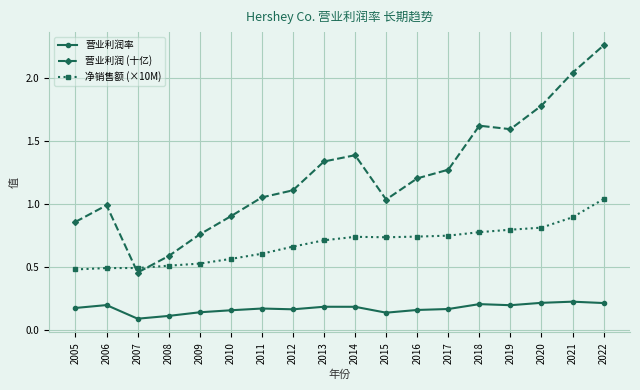

Which series changed the most between 2014 and 2019?

营业利润 (十亿)